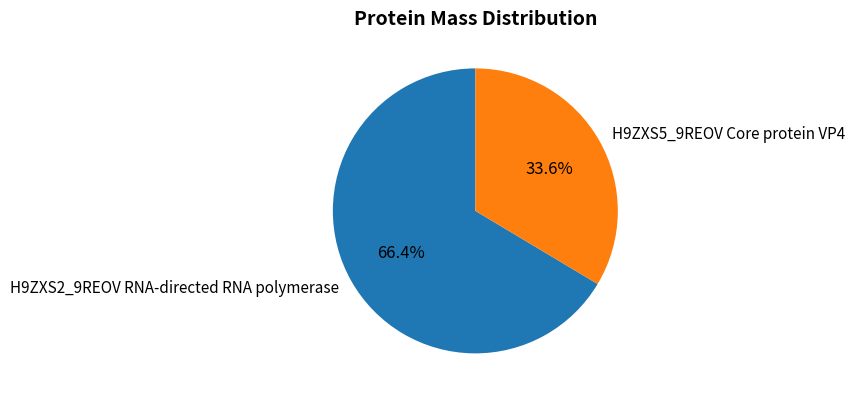

To the nearest percent, what percentage of the pie is H9ZXS5_9REOV Core protein VP4?

34%